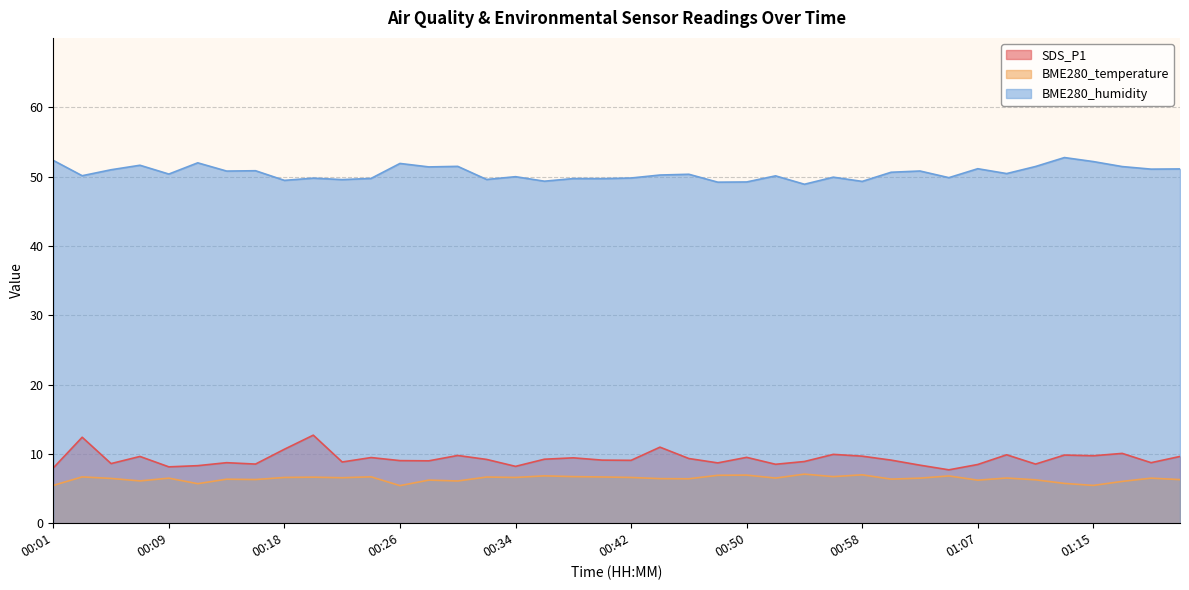

What is the total value across all series at 00:24?

65.9